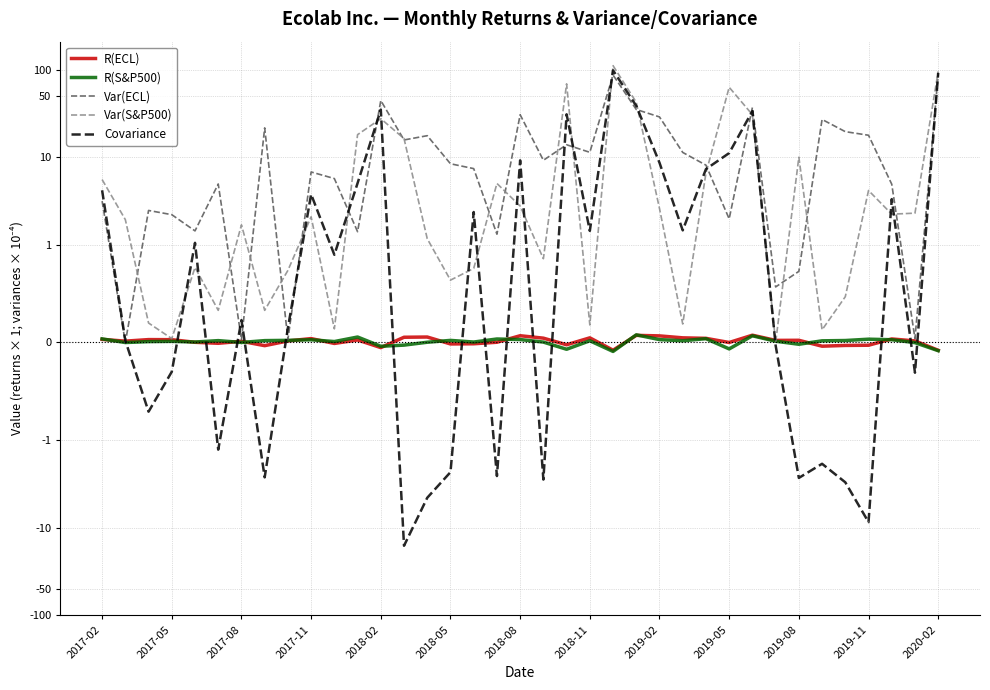

What is the spread (max minus min) of values at 25?

11.4